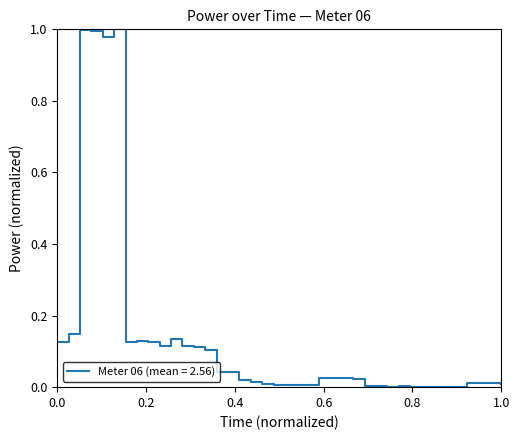

Is this an area chart (filled region under the line)?

No